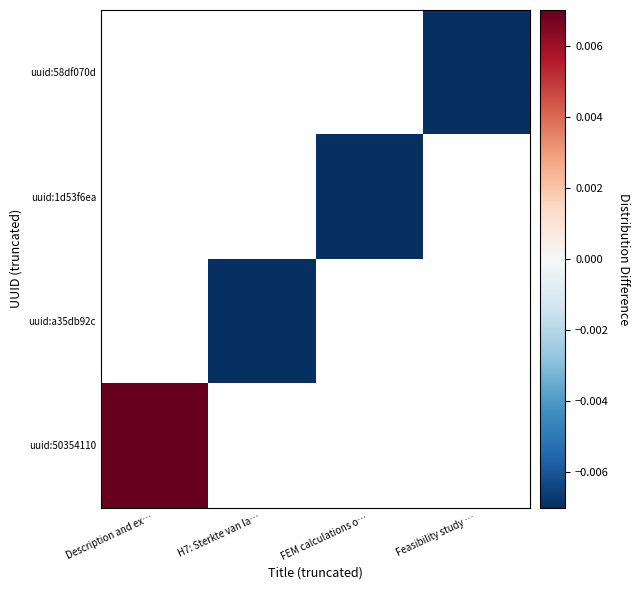

Which category has the lowest value across all series?

H7: Sterkte van la…